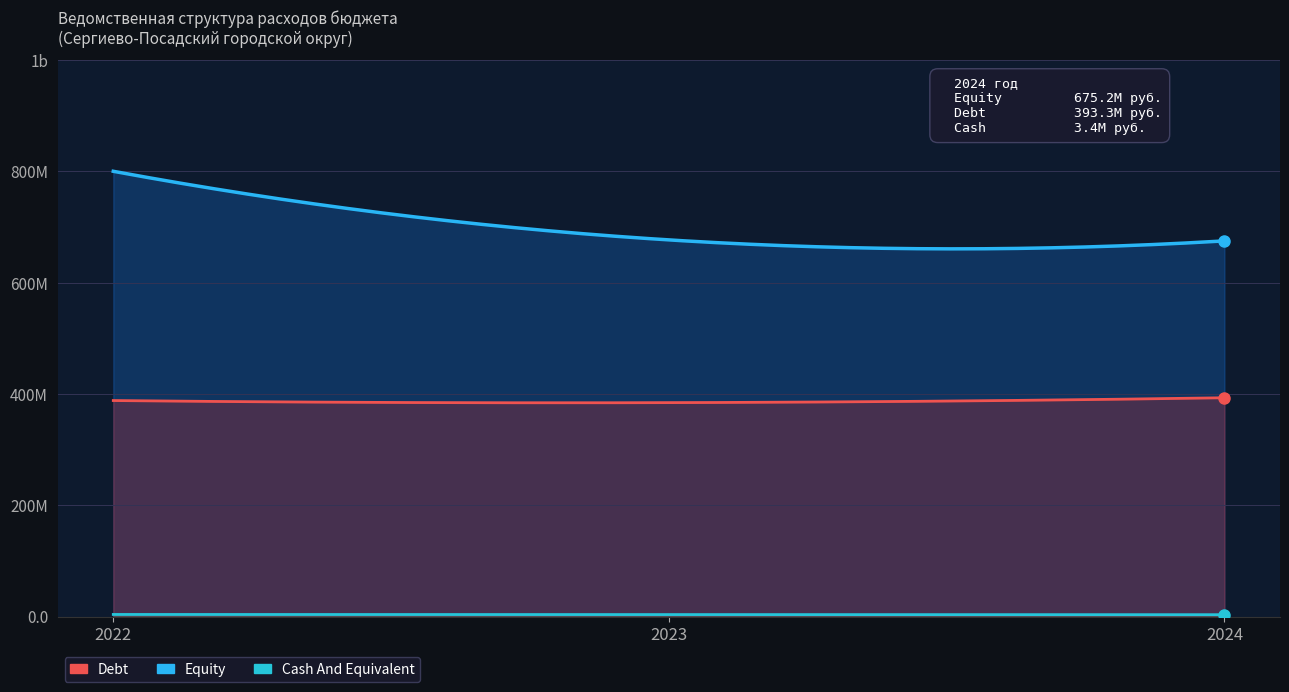

What is the difference between the maximum and minimum values in the Cash And Equivalent series?

400000.0